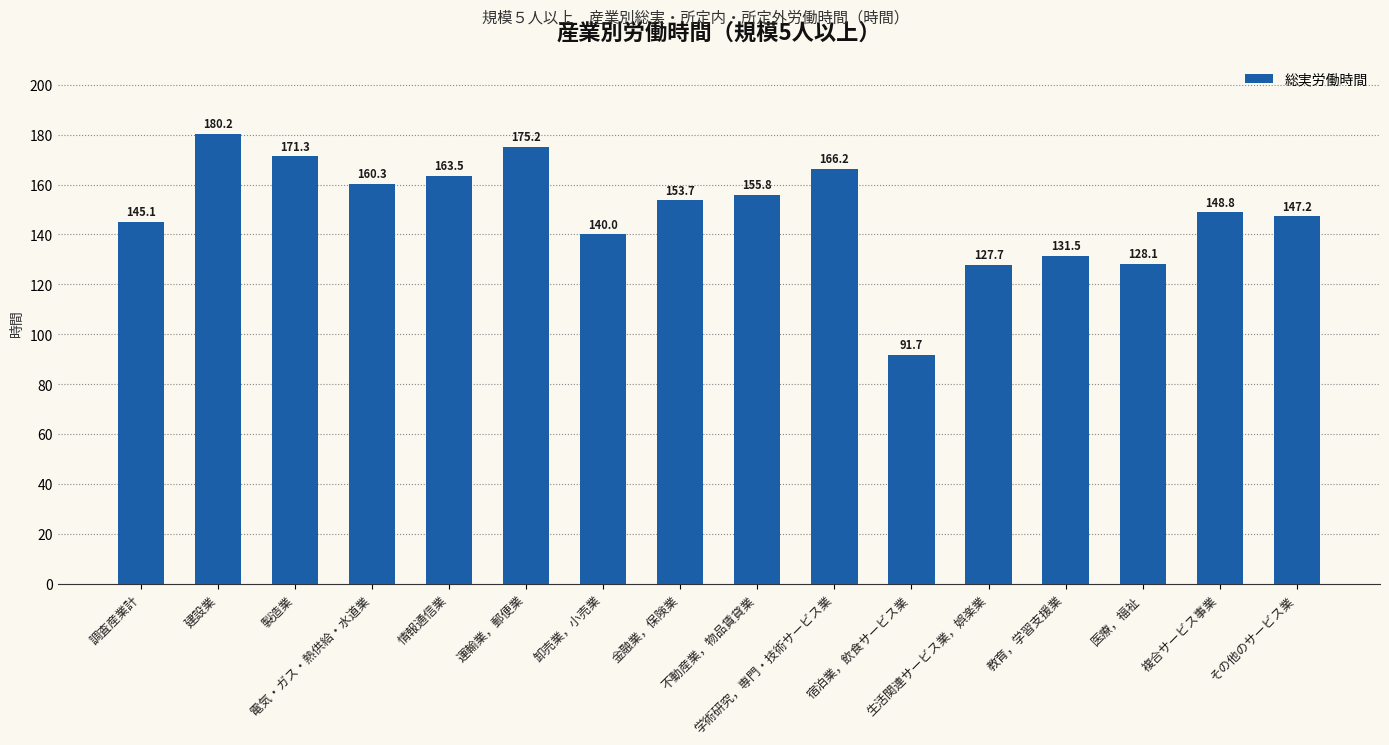

What is the smallest value displayed?

91.7